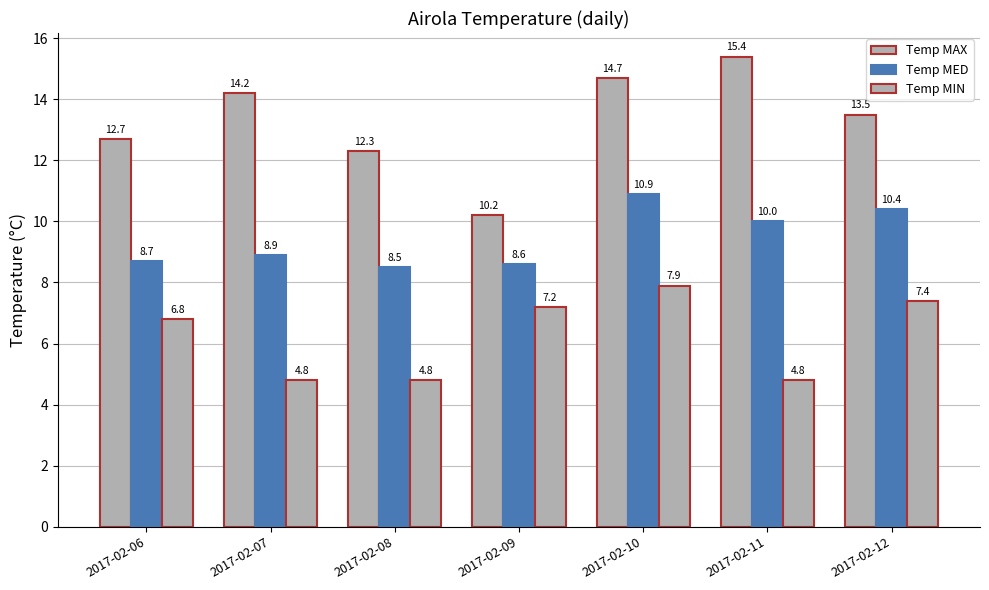

How many bars are there in total?

21